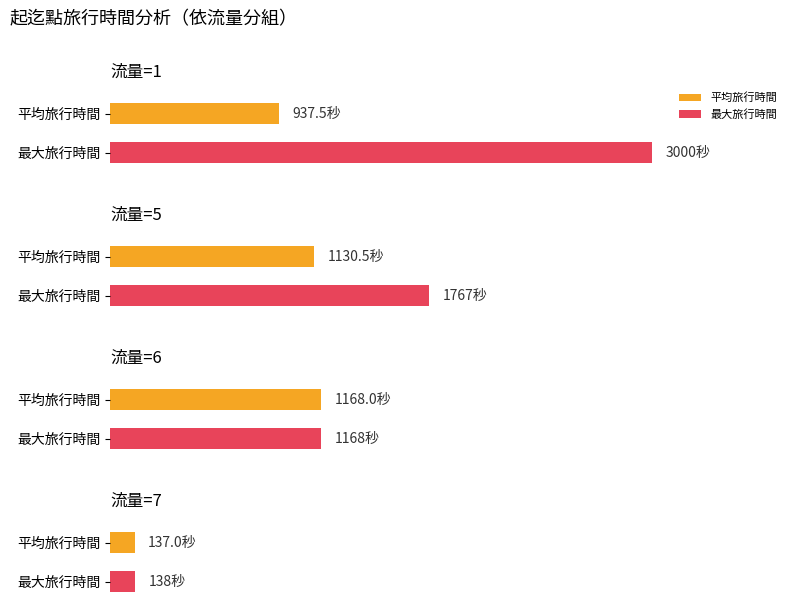

How many distinct data groups are displayed?

2